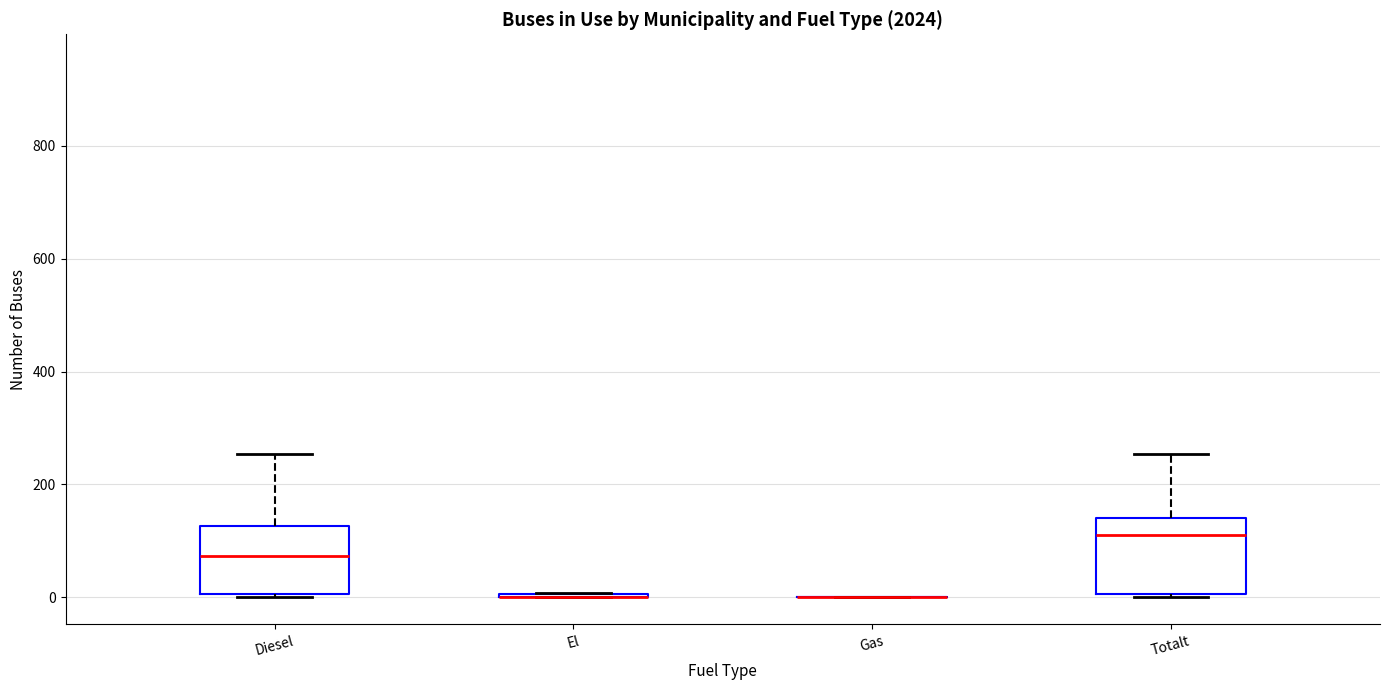

Reading left to right, read every box against the y-axis: the position of its median line, the range the box covers, and the ends of its whiskers. The values are not printed on the chart, so give them approximately, as read against the axis.

Diesel: median 80, box 0 to 120, whiskers 0 to 260
El: box collapsed to a line at 0, whiskers 0 to 0
Gas: box collapsed to a line at 0, whiskers 0 to 0
Totalt: median 120, box 0 to 140, whiskers 0 to 260